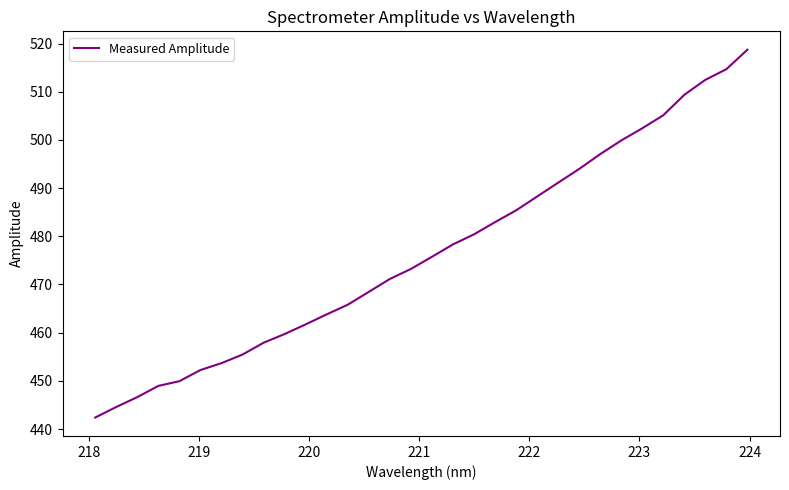

What is the maximum value shown in the chart?

518.7